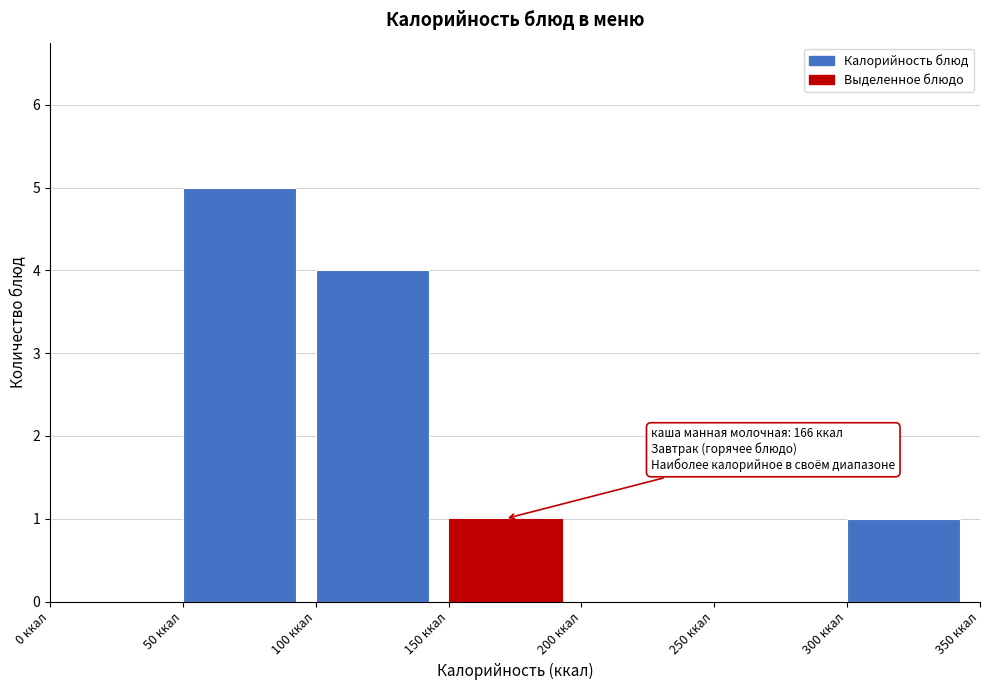

Which range on the x-axis has the tallest bar?

50 to 100